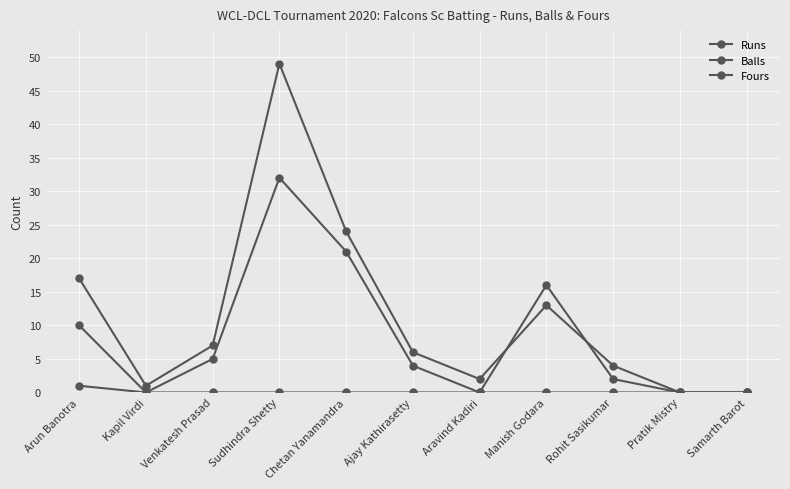

What is the average value of the Balls series?

11